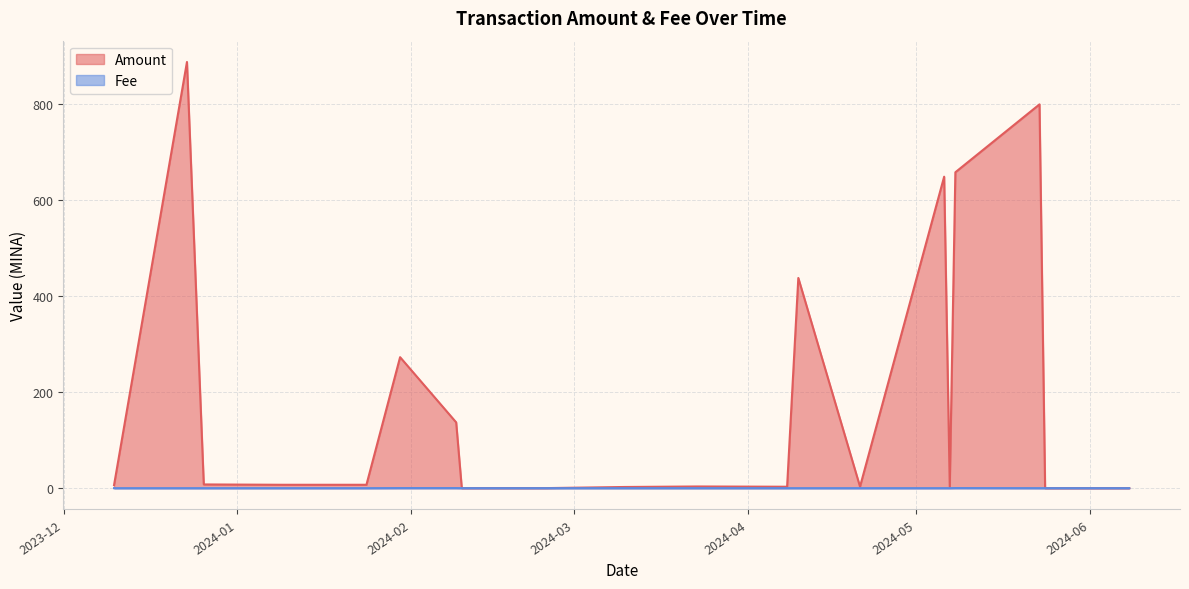

Which has a higher value, 2023-12-26 or 2024-01-24?

2023-12-26